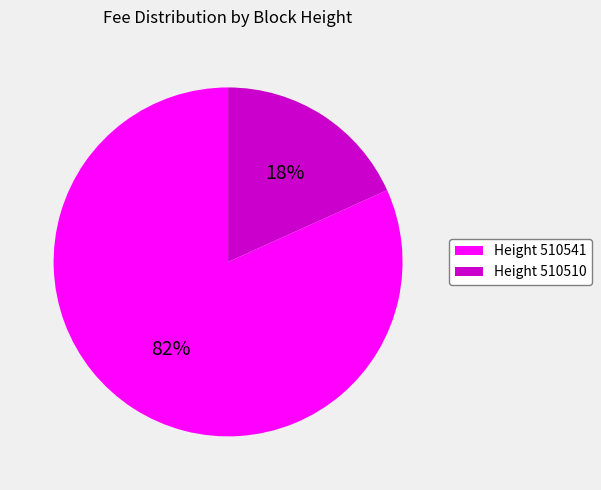

Does any single category account for the majority?

Yes